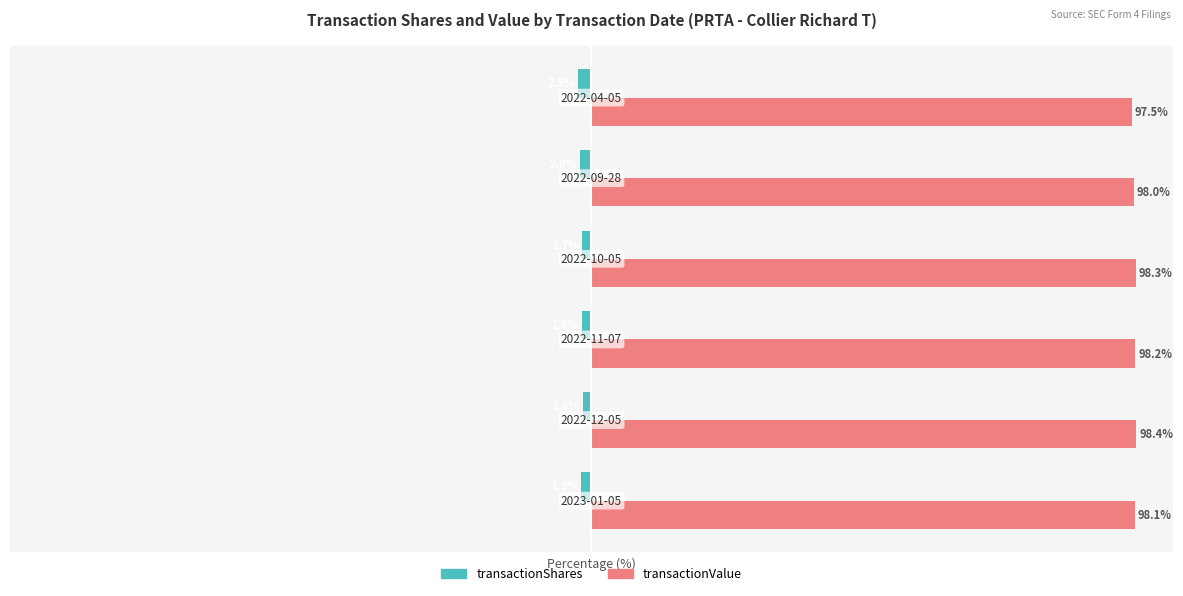

Which series has the largest total across all categories?

transactionValue